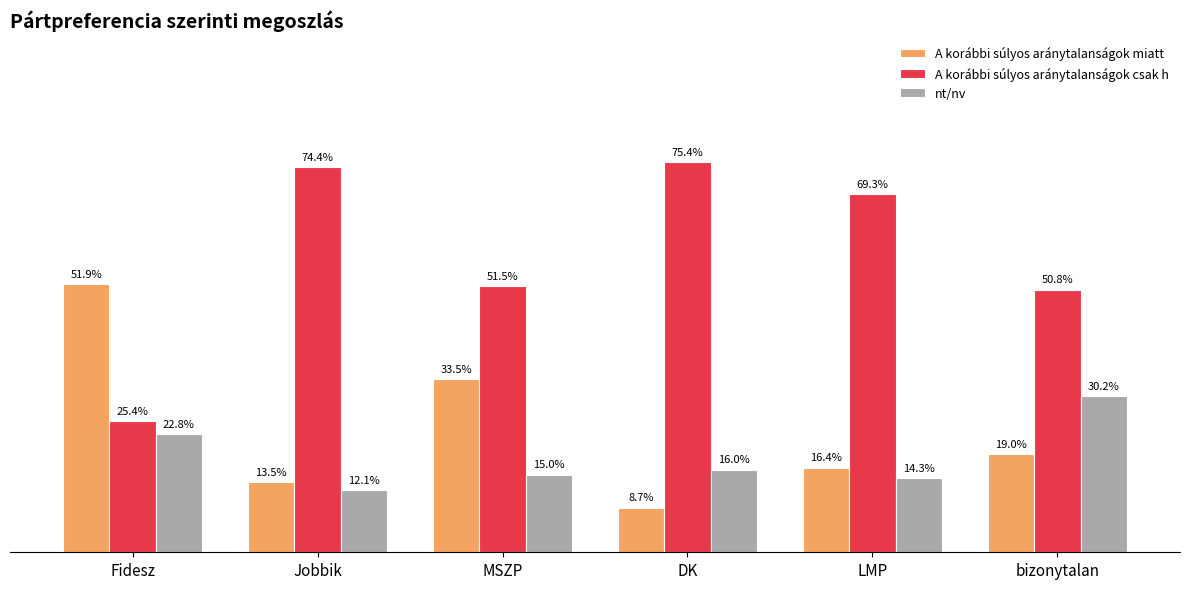

Which series has the largest total across all categories?

A korábbi súlyos aránytalanságok csak h